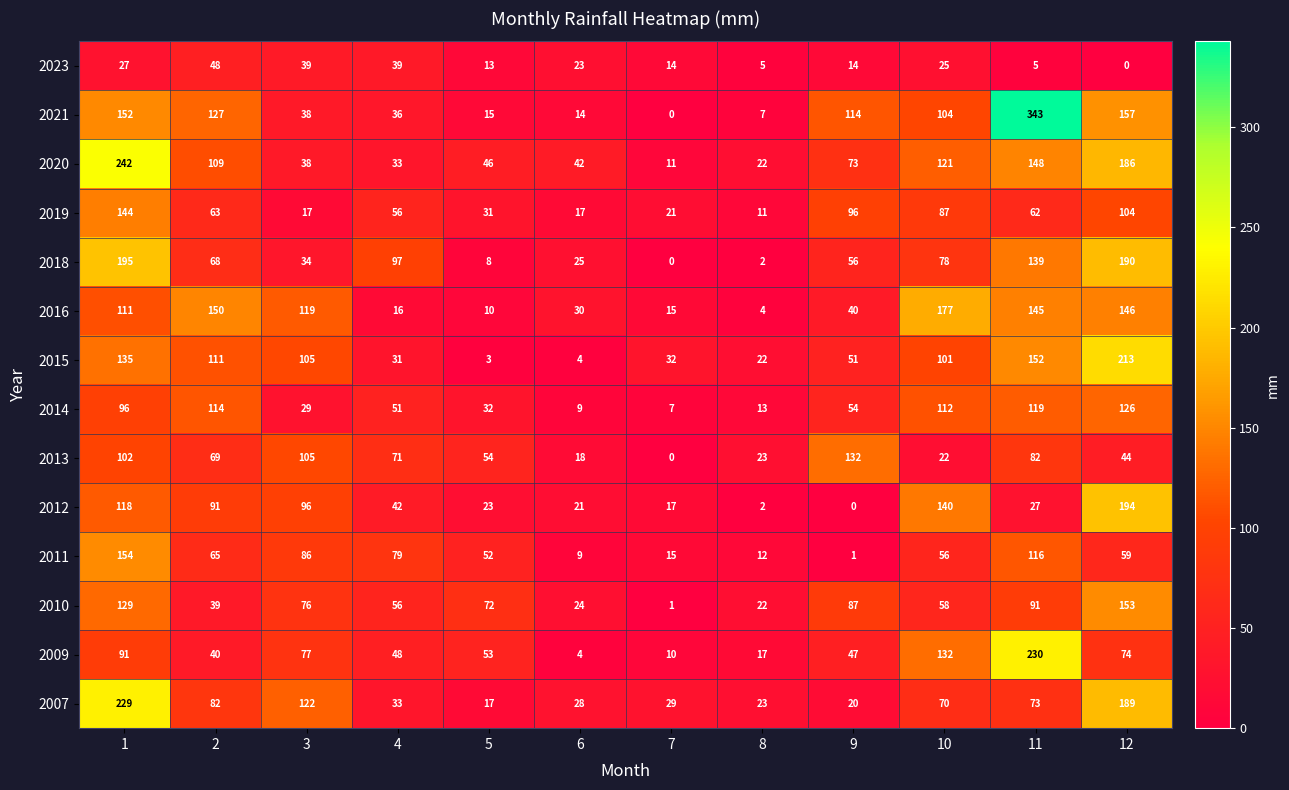

What is the difference between the 2012 values at 5 and 4?

19